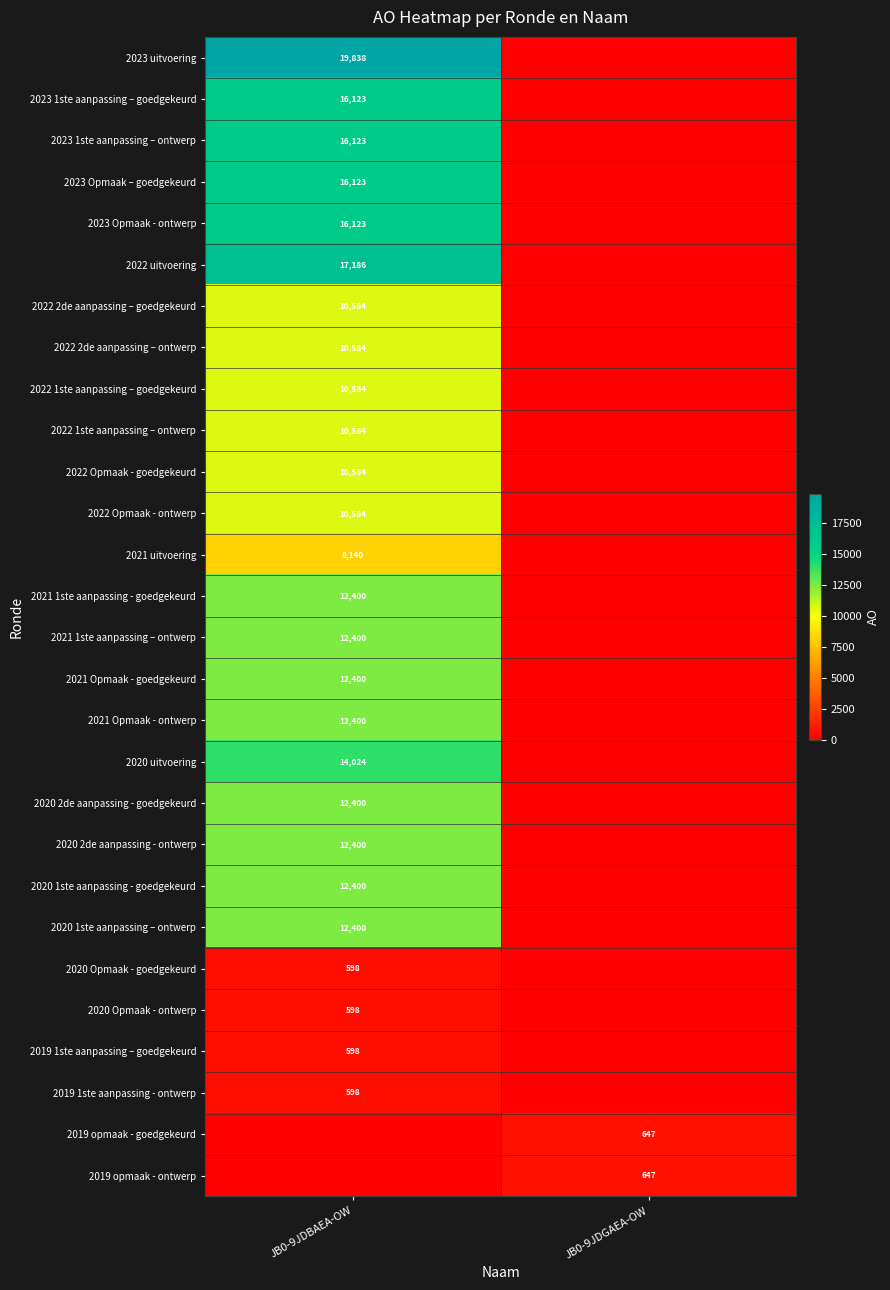

The 2020 Opmaak - goedgekeurd series shows 401 at JB0-9JDBAEA-OW. True or false?

False